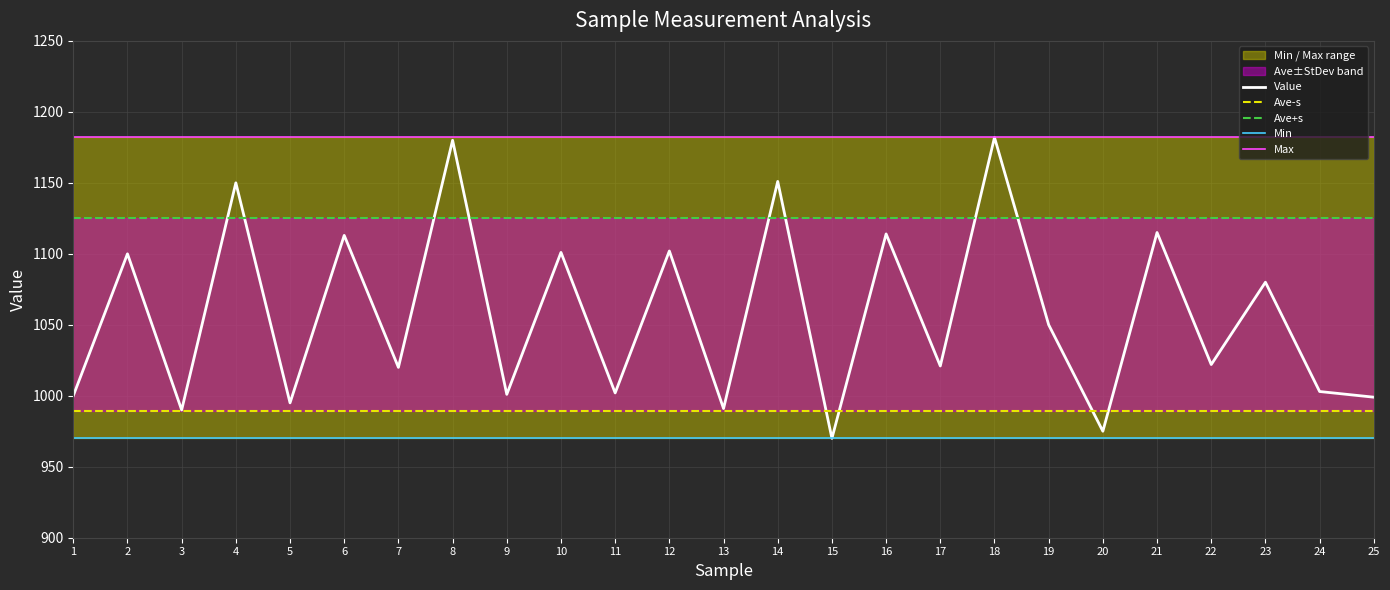

What is the maximum value shown in the chart?

1182.0